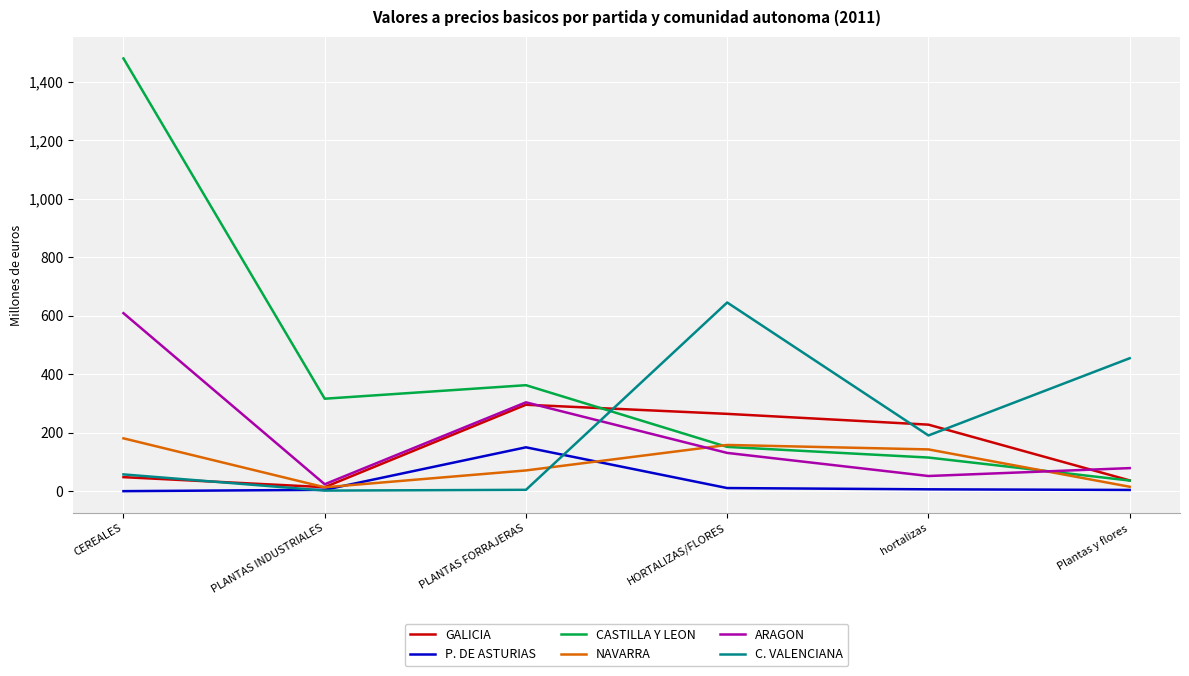

At how many categories does at least one series exceed 980?

1